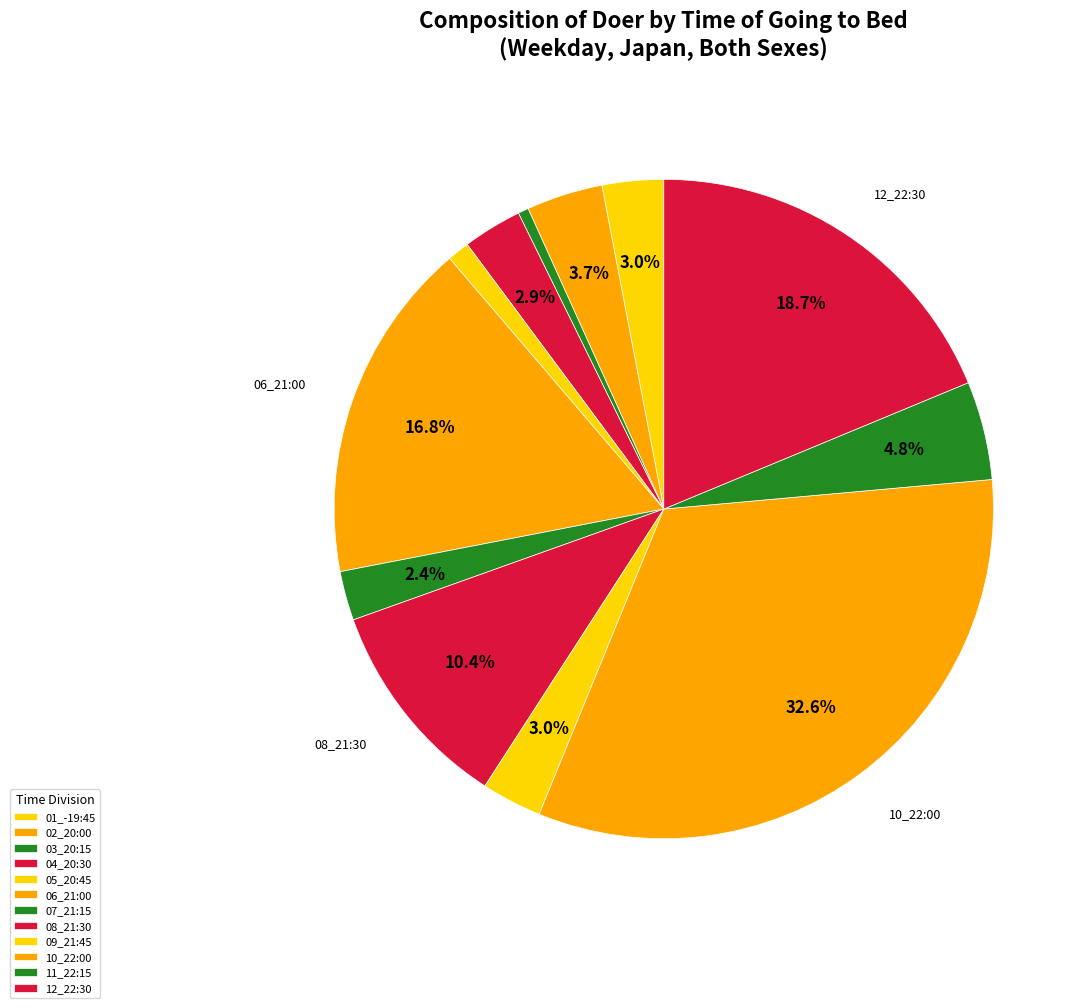

To the nearest percent, what is the difference between the 05_20:45 and 11_22:15 slice percentages?

4%